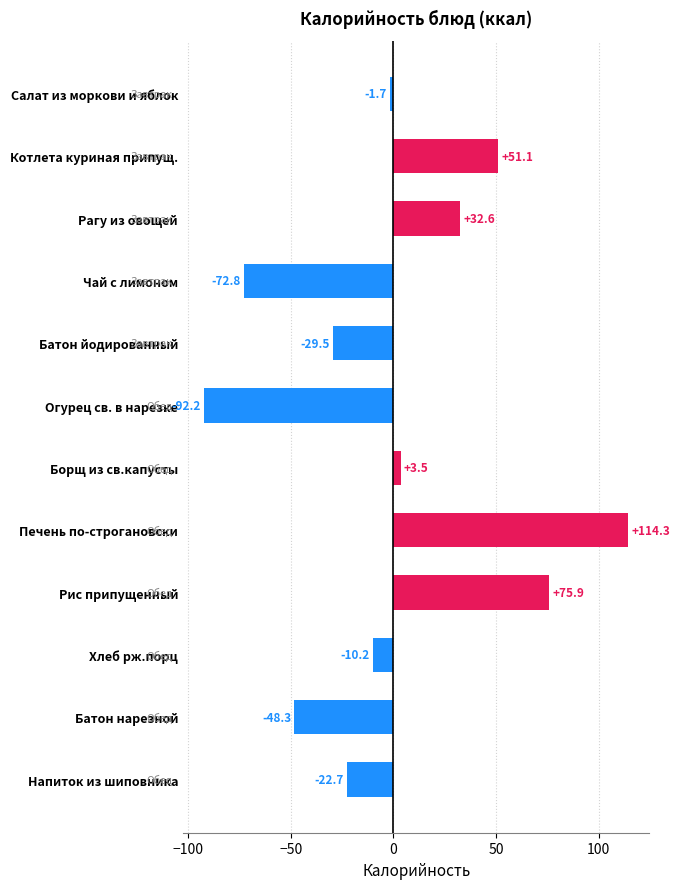

What is the maximum value shown in the chart?

114.3